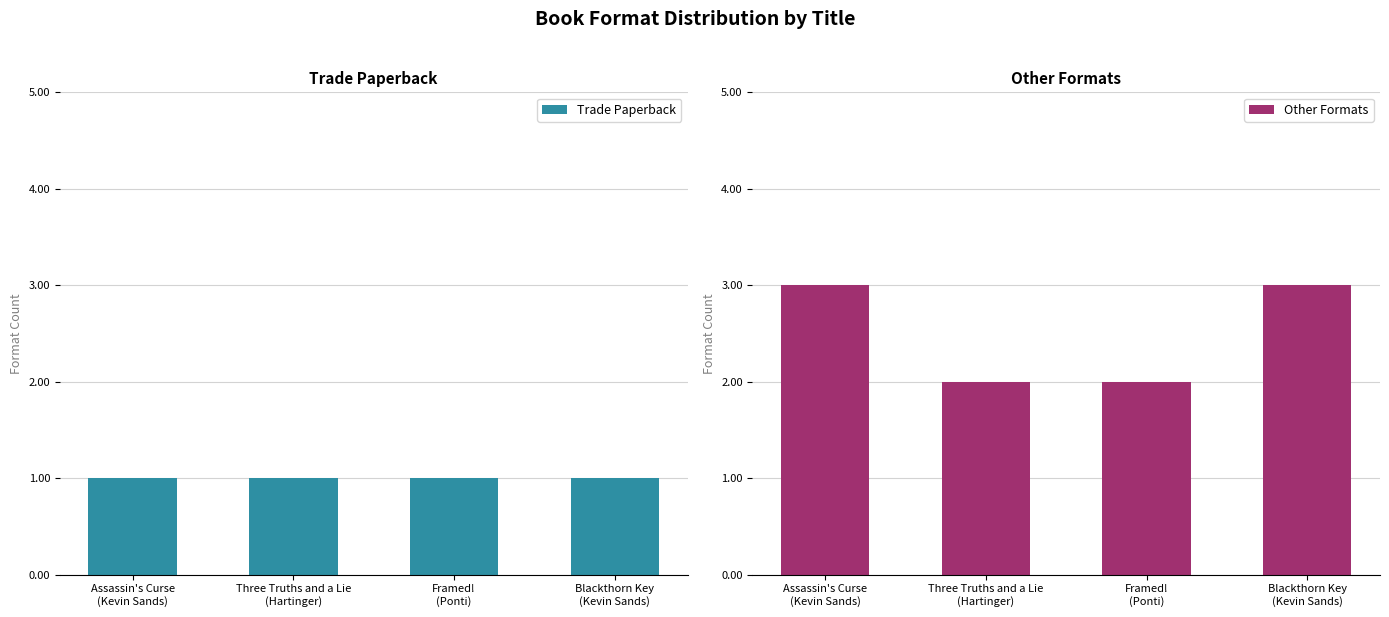

True or false: Other Formats has a value of 1 at Three Truths and a Lie
(Hartinger).

False